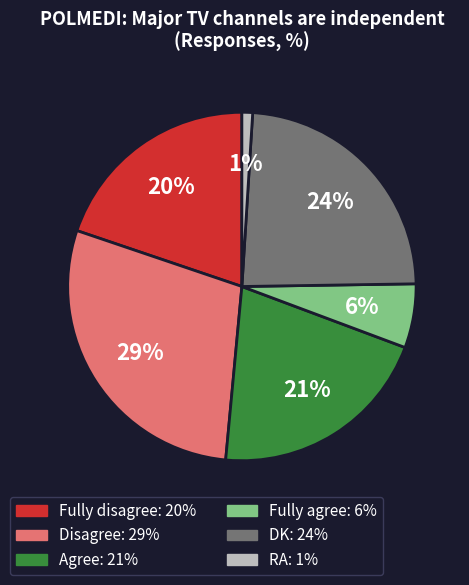

To the nearest percent, what percentage of the pie is Disagree?

29%